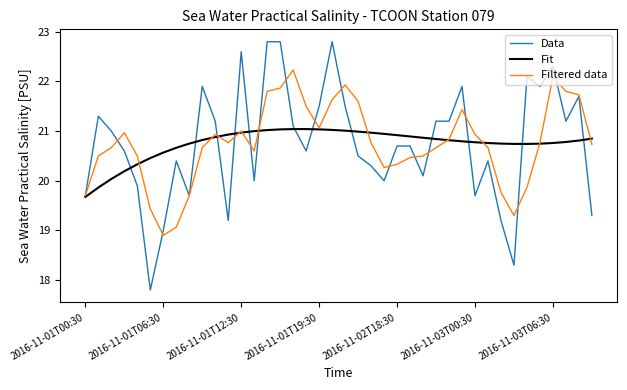

Which series has the widest spread of values?

Data